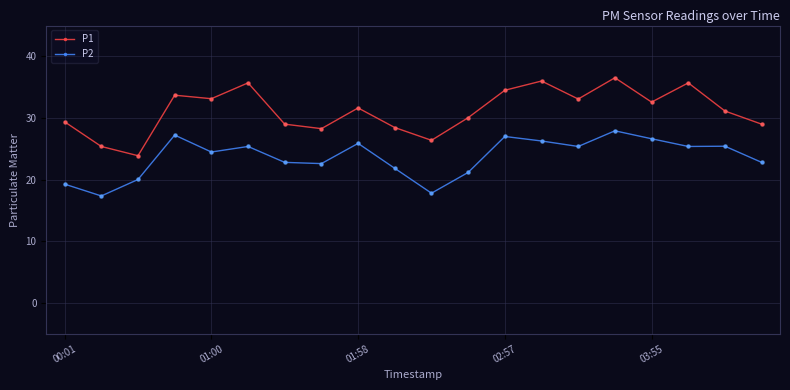

Which series has the largest total across all categories?

P1